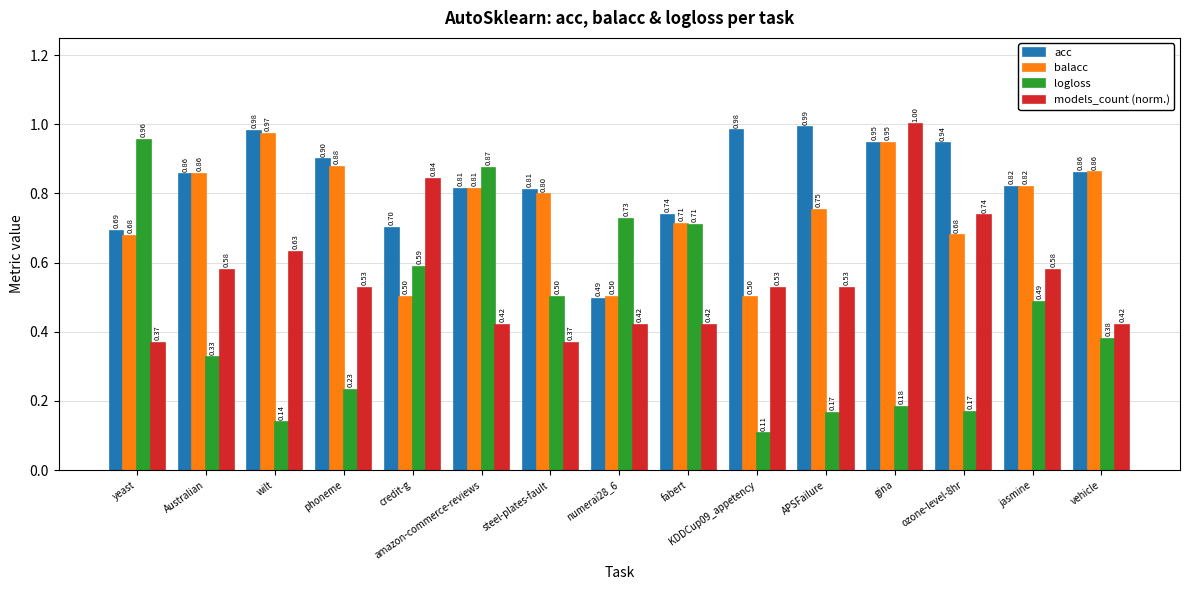

What is the greatest value displayed?

1.0